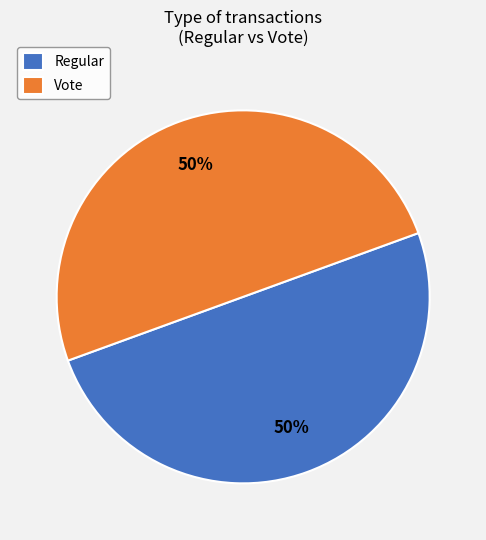

To the nearest percent, what is the average slice percentage?

50%